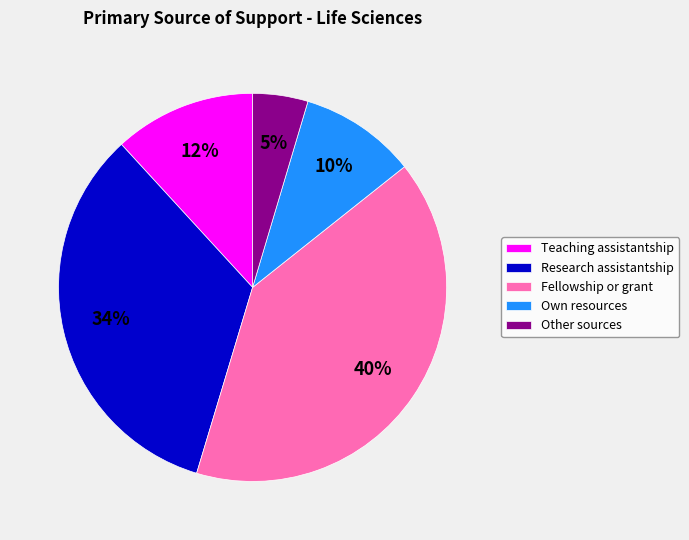

Which has a higher value, Other sources or Own resources?

Own resources